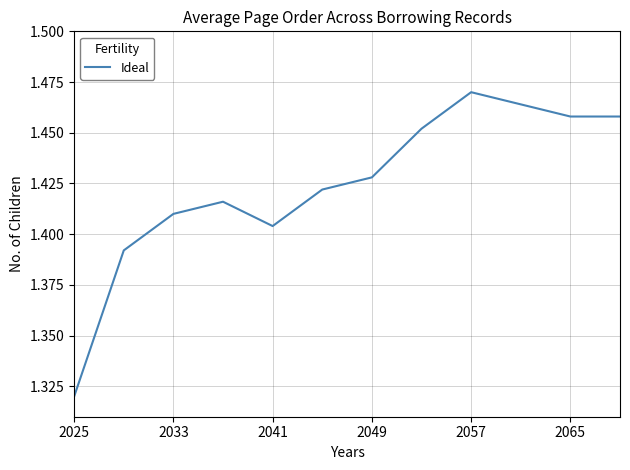

What is the difference between the maximum and minimum values?

0.1